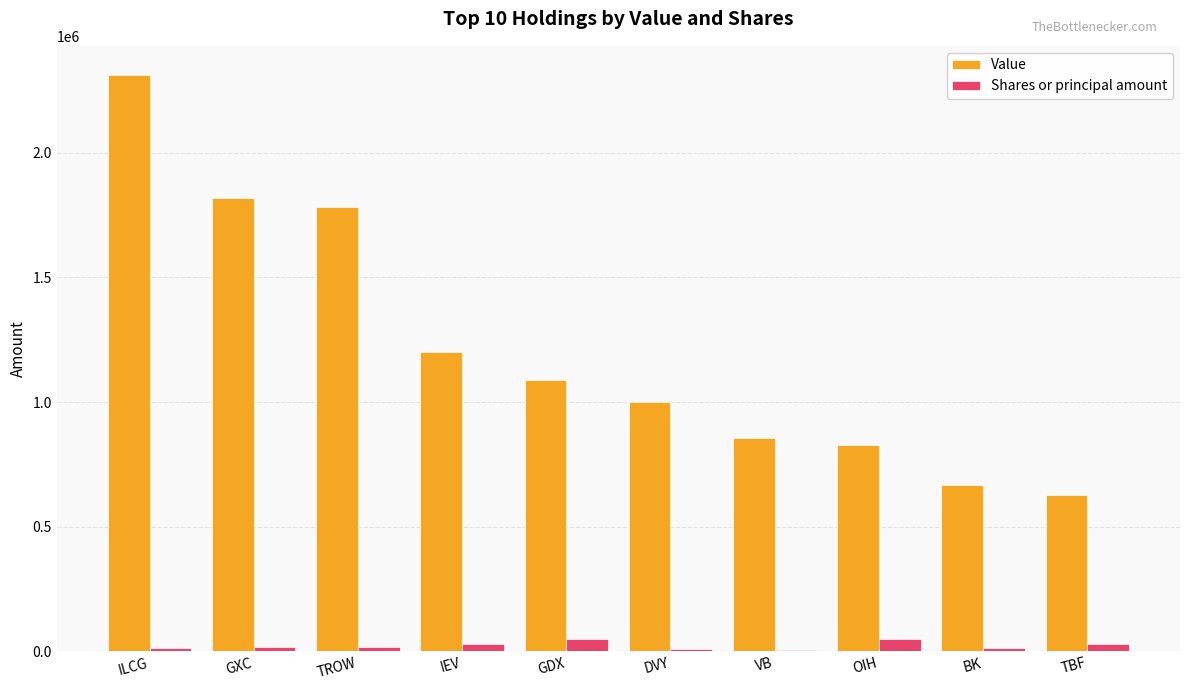

At which category is the sum across all series the highest?

ILCG